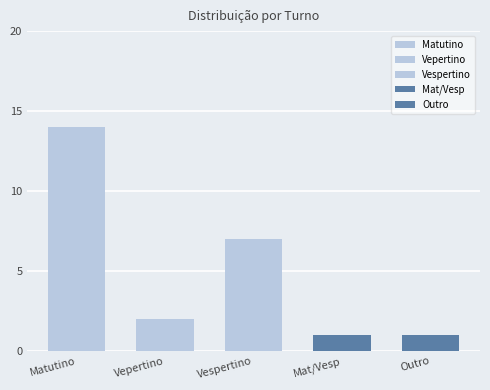

The value at Vespertino is 2. True or false?

False